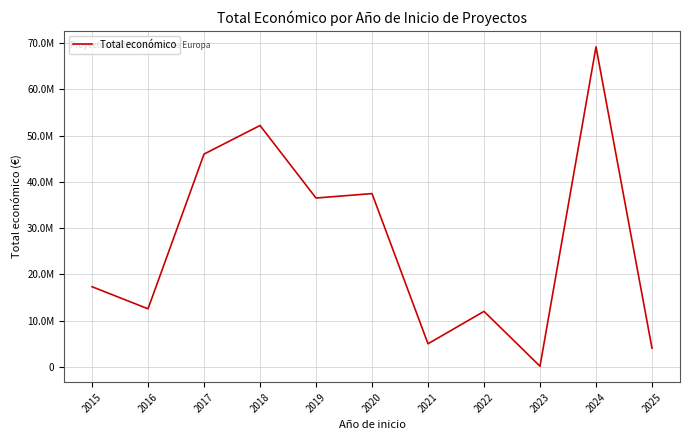

True or false: there are more than 1 points higher than both neighbors.

True